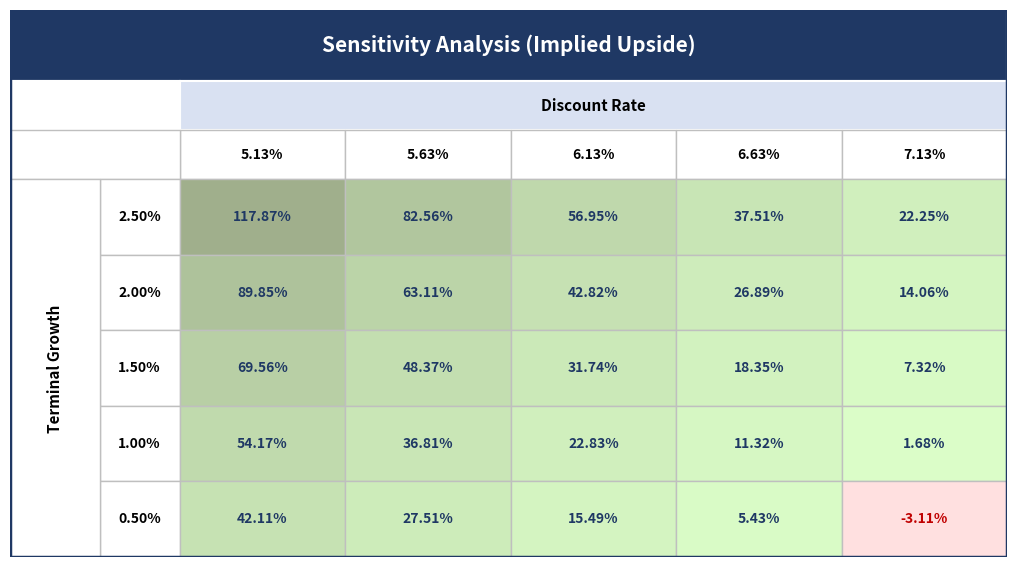

Which series has the largest range (max minus min)?

2.50%